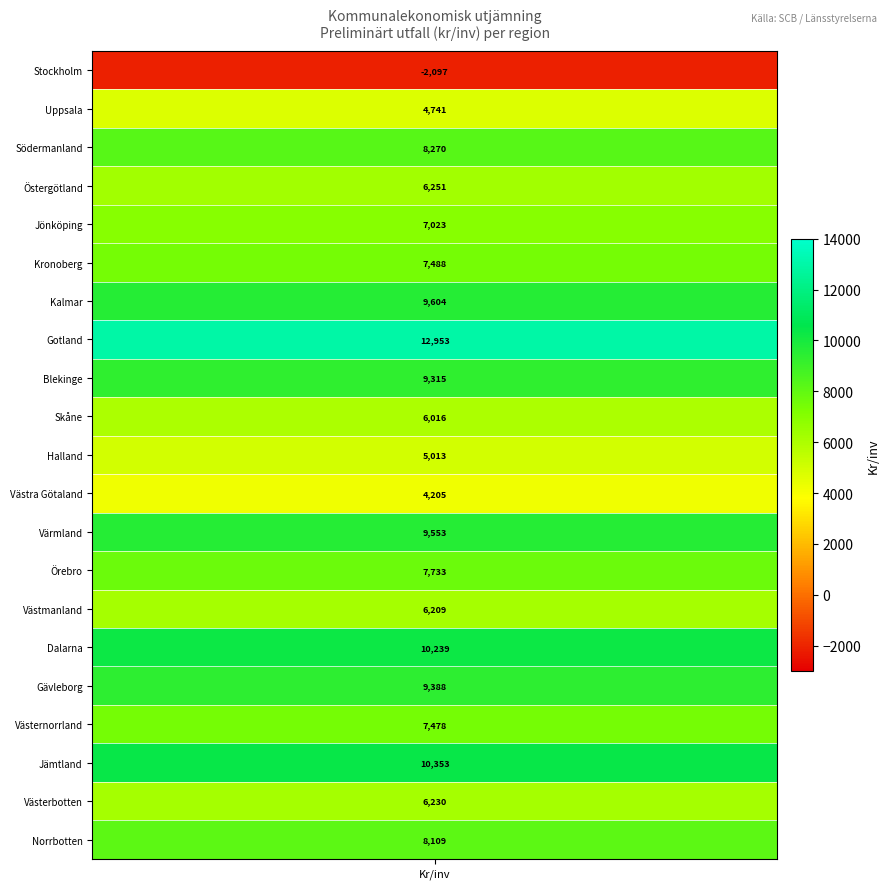

Reading right to left, list all the values displayed in this chart.

Norrbotten=8109.1	Västerbotten=6230.1	Jämtland=10353.1	Västernorrland=7478.1	Gävleborg=9388.1	Dalarna=10239.1	Västmanland=6209.1	Örebro=7733.1	Värmland=9553.1	Västra Götaland=4205.1	Halland=5013.1	Skåne=6016.1	Blekinge=9315.1	Gotland=12953.1	Kalmar=9604.1	Kronoberg=7488.1	Jönköping=7023.1	Östergötland=6251.1	Södermanland=8270.1	Uppsala=4741.1	Stockholm=-2096.9